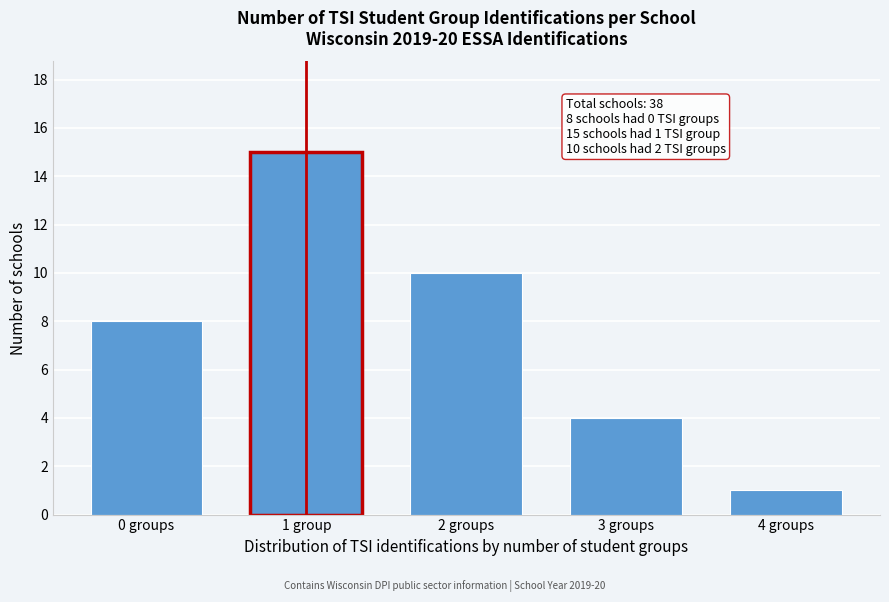

Reading left to right, what are all the values shown in this chart?

8	15	10	4	1